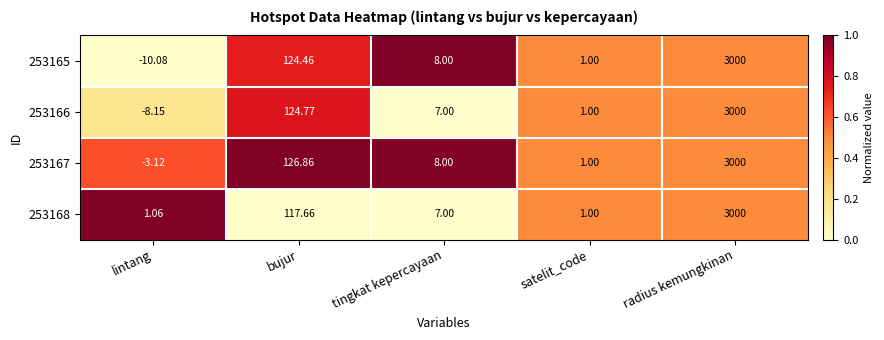

Is the value of 253165 at lintang greater than the value of 253167 at bujur?

No